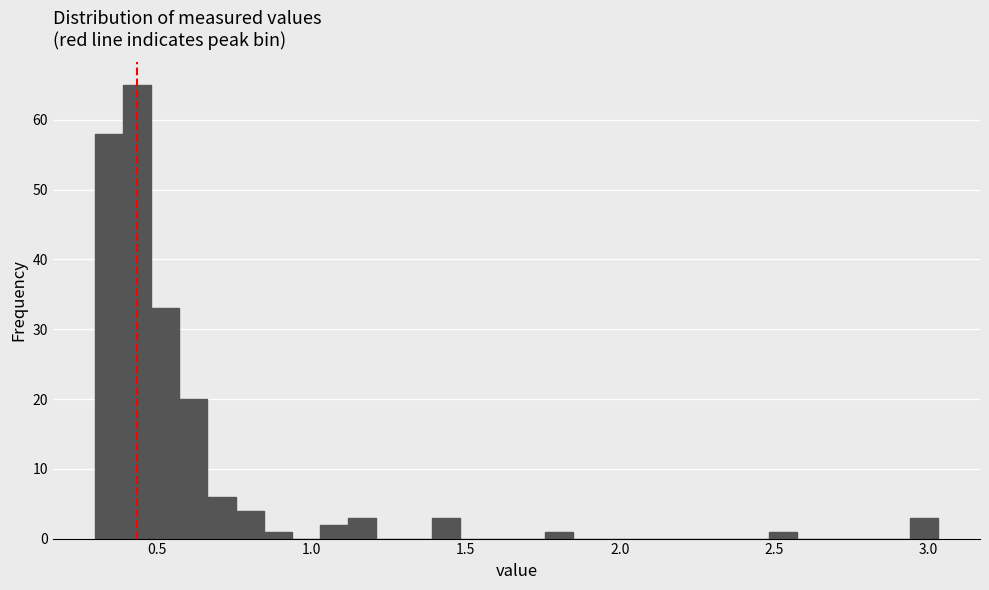

Read against the x-axis, roughly where is the centre of the tallest bar?

0.45